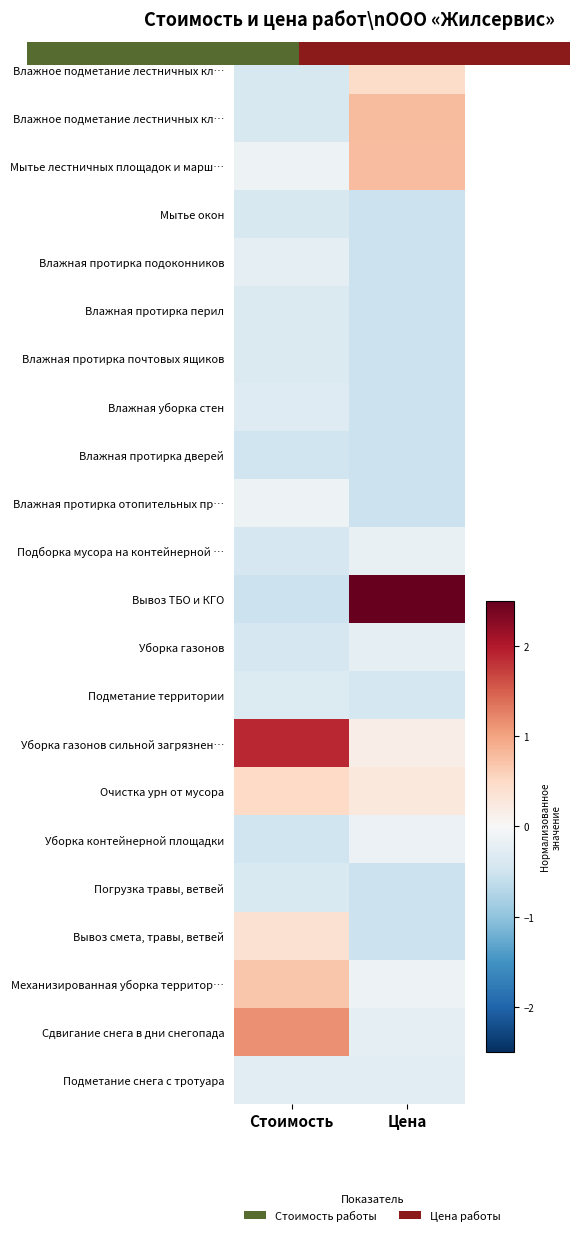

What is the difference between the highest and lowest values at Цена?

6.1